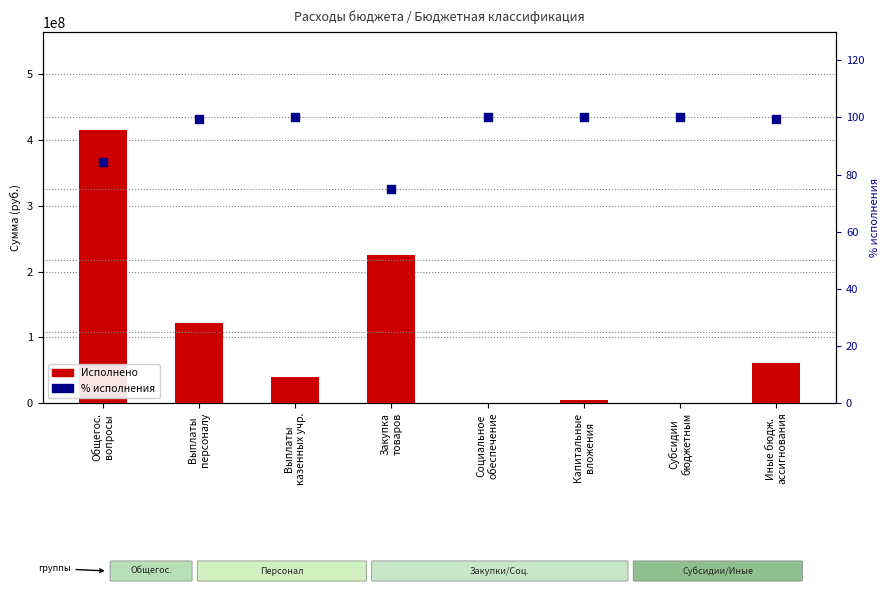

Which series contains the highest Y value?

Исполнено